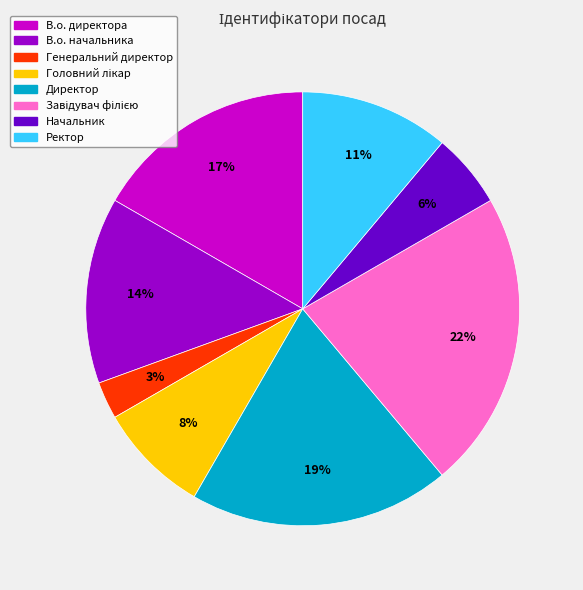

To the nearest percent, what is the difference between the largest and smallest slice percentages?

19%